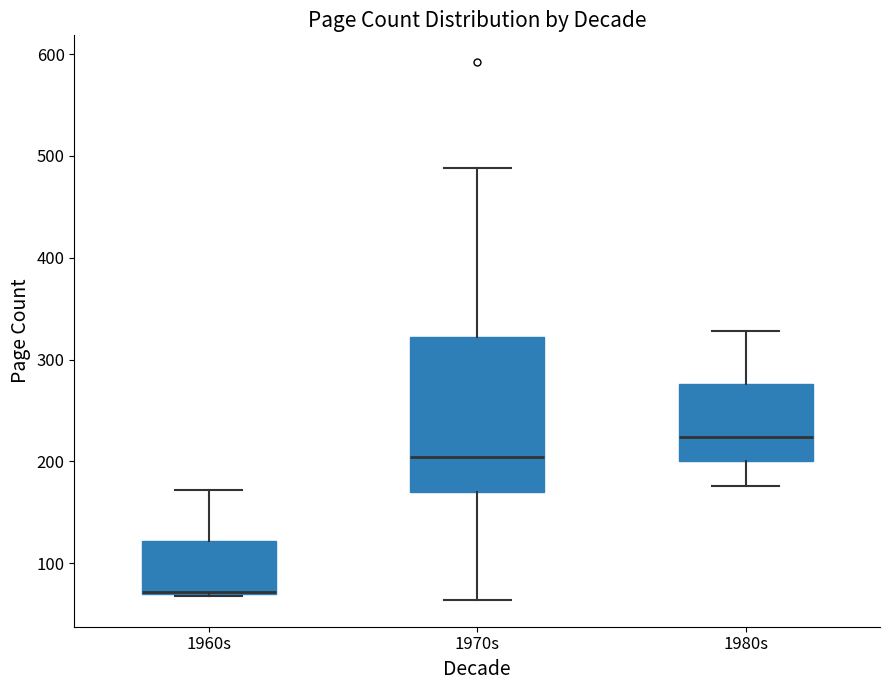

Reading left to right, transcribe this box plot: for each box, give where its median line is, the range the box spans, and where its two whiskers end, as read against the y-axis. The values are not printed on the chart, so give them approximately, as read against the axis.

1960s: median 70 (drawn on the box's lower edge), box 70 to 120, whiskers 70 to 170
1970s: median 200, box 170 to 320, whiskers 60 to 490
1980s: median 220, box 200 to 280, whiskers 180 to 330